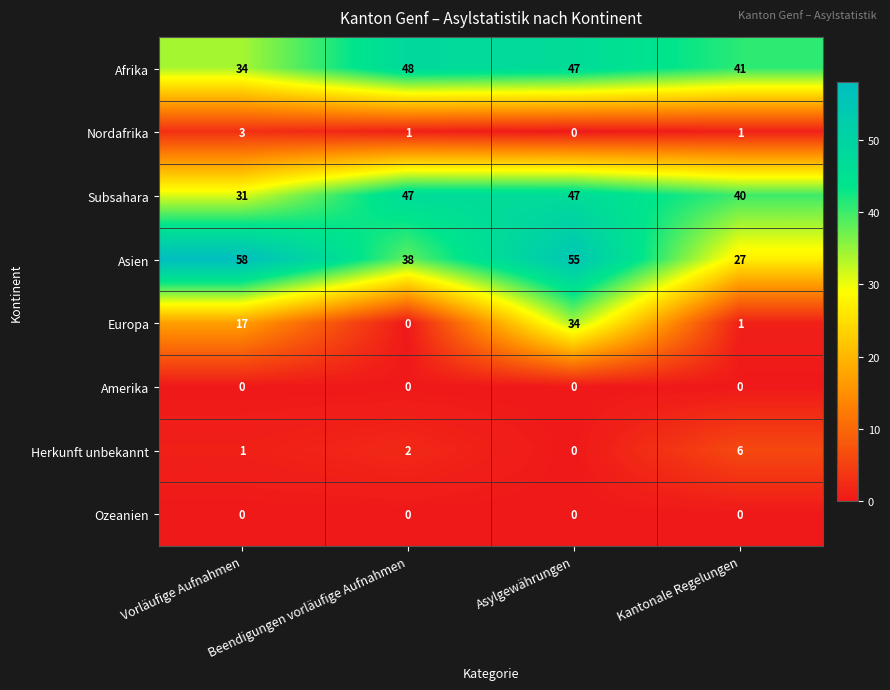

Is the value of Asien at Asylgewährungen greater than the value of Herkunft unbekannt at Beendigungen vorläufige Aufnahmen?

Yes